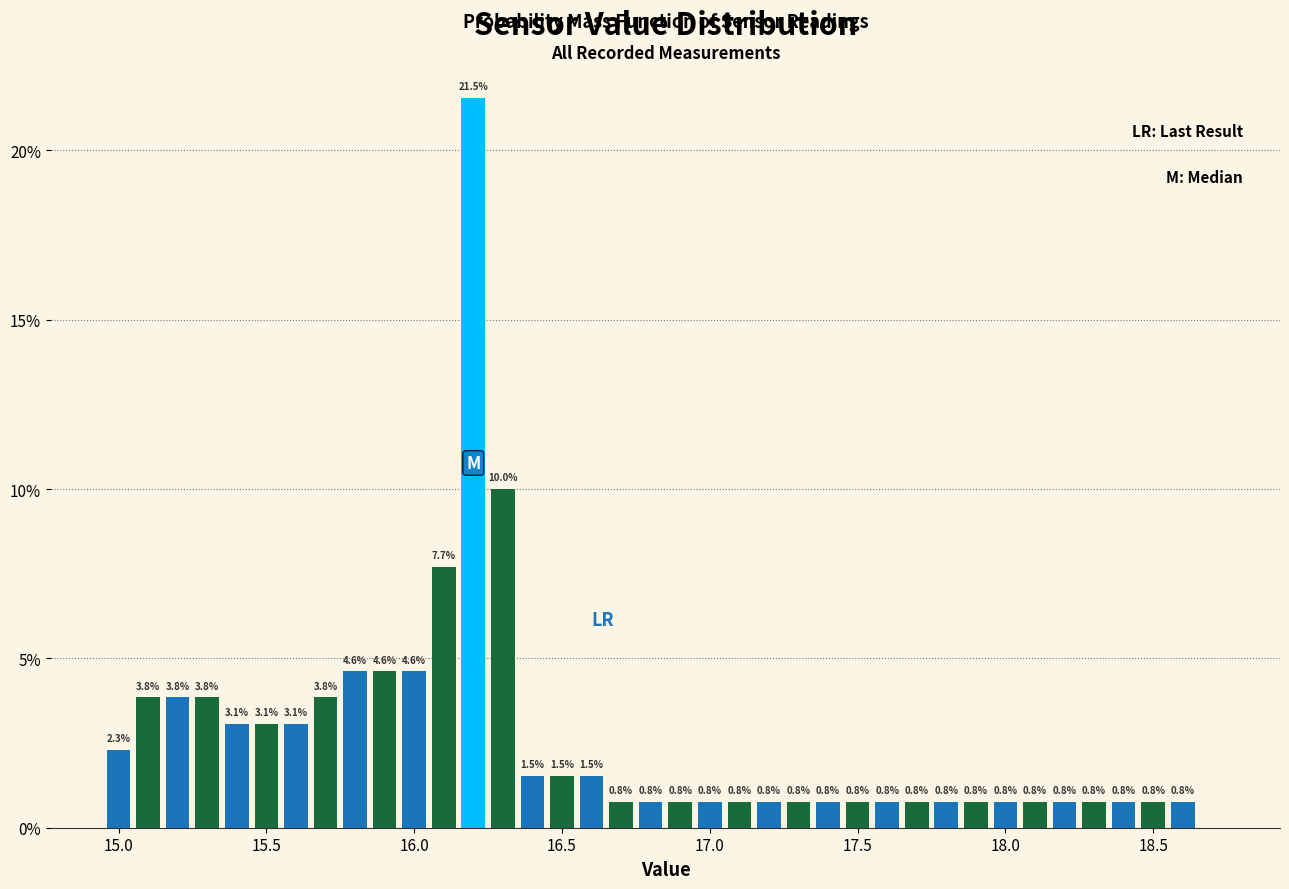

Around what value on the x-axis is the tallest bar? Give the approximate position of its centre, as read against the axis.

16.20